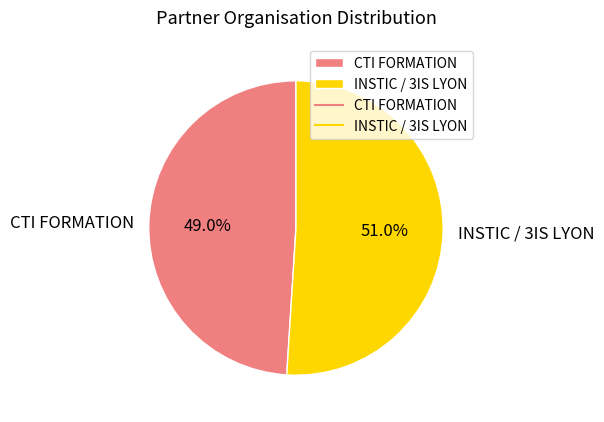

To the nearest percent, what is the combined percentage of CTI FORMATION and INSTIC / 3IS LYON?

100%